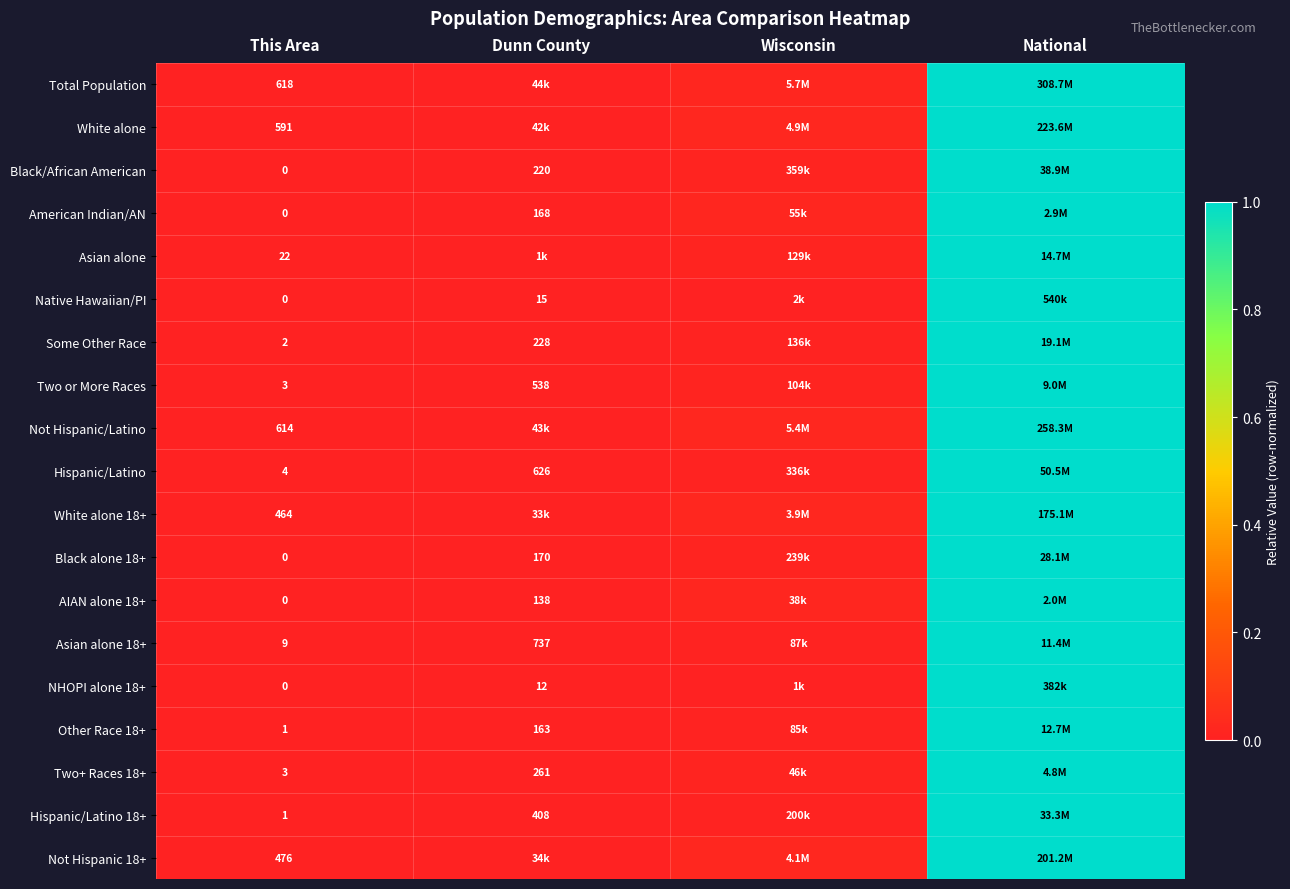

Is the value of Total Population at This Area greater than the value of Two or More Races at Dunn County?

Yes